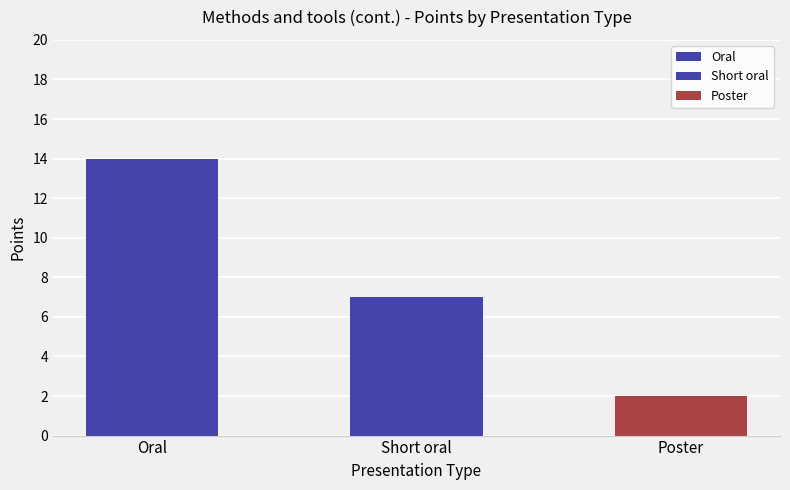

Is it true that the value at Short oral is 7?

True